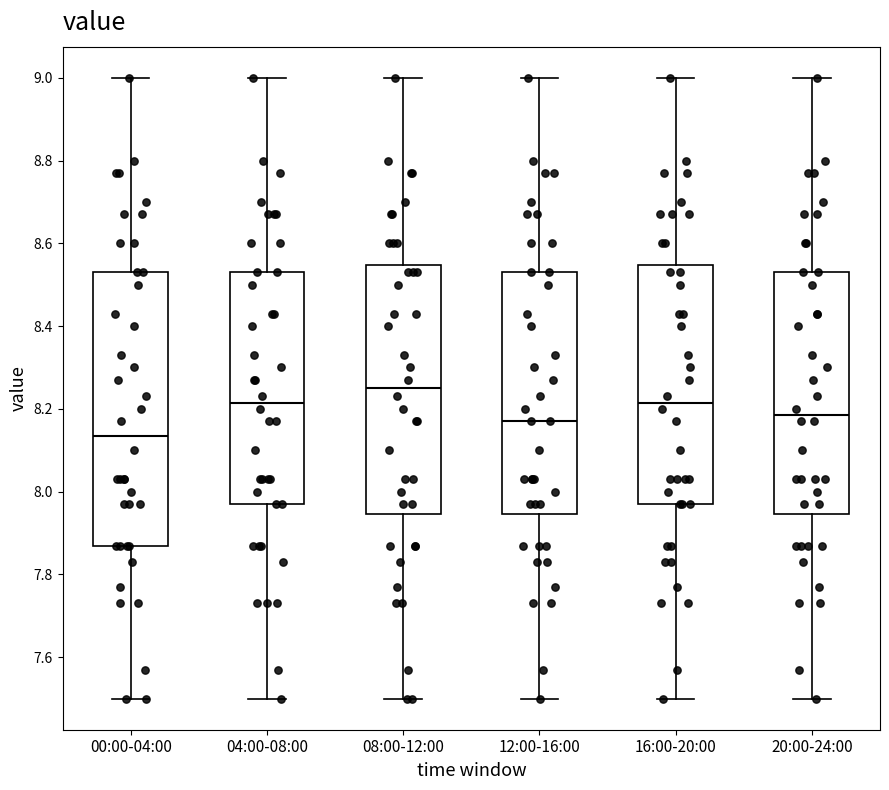

Where is the lower edge of the box for 16:00-20:00 on the y-axis? The values are not printed on the chart, so give them approximately, as read against the axis.

7.98